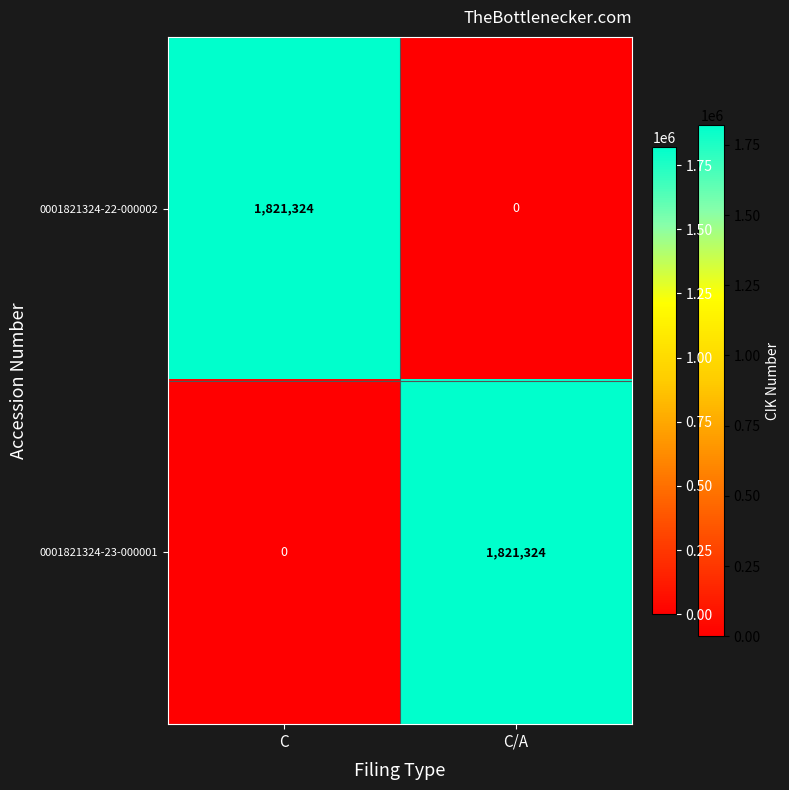

What is the approximate value of 0001821324-23-000001 at C/A?

1821324